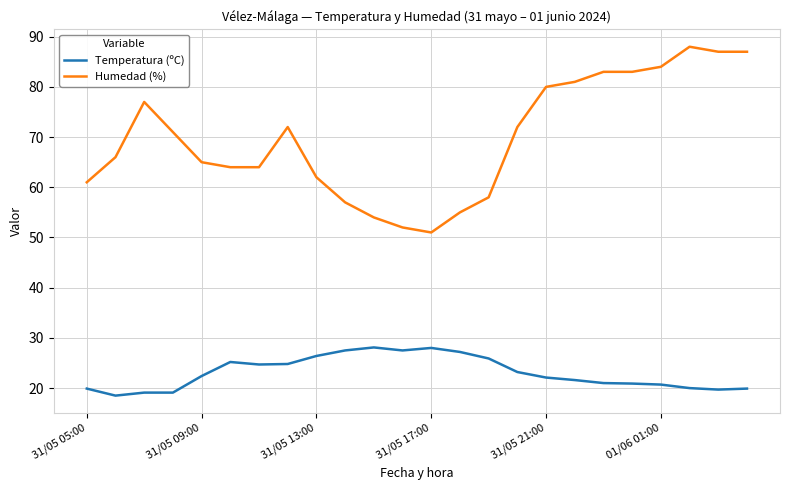

Which series has the largest total across all categories?

Humedad (%)